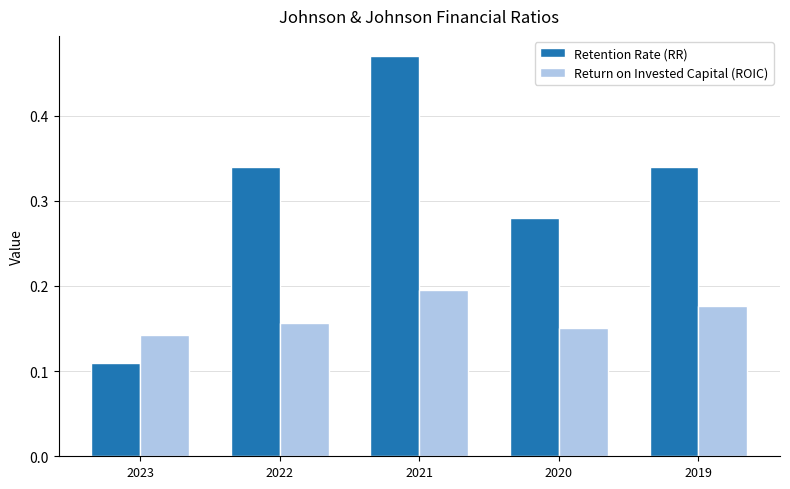

Rank the series at 2022 from lowest to highest value.

Return on Invested Capital (ROIC), Retention Rate (RR)